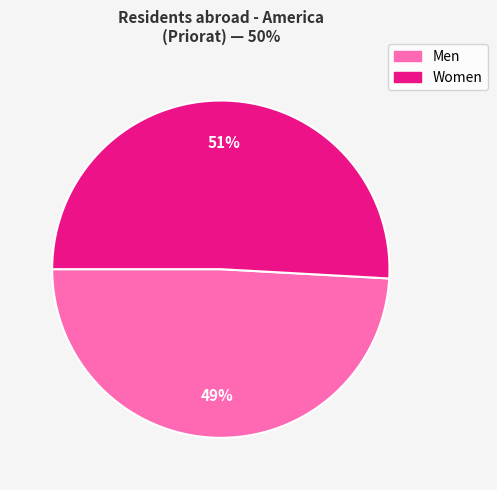

Is it true that Men is 43% of the pie?

False